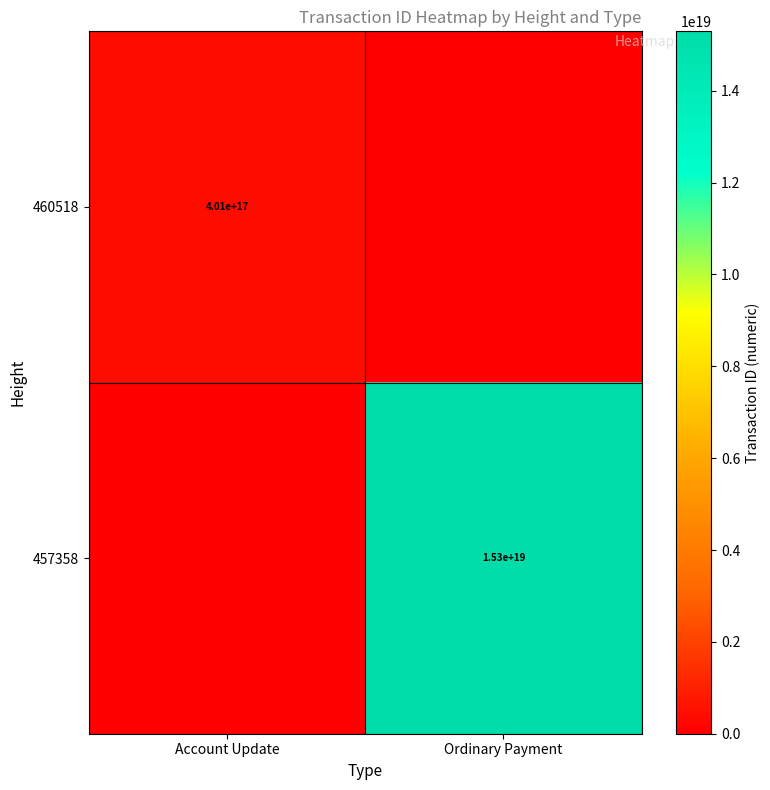

Is the value of 457358 at Ordinary Payment greater than the value of 460518 at Account Update?

Yes